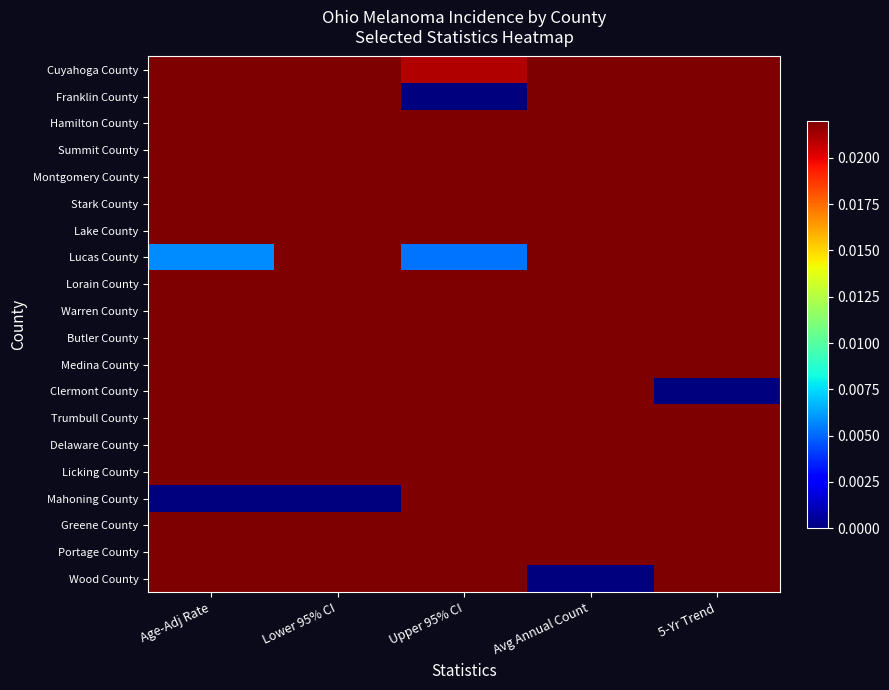

Rank the series by their maximum value, from highest to lowest.

Cuyahoga County, Warren County, Mahoning County, Lake County, Wood County, Licking County, Franklin County, Medina County, Hamilton County, Summit County, Portage County, Montgomery County, Trumbull County, Delaware County, Butler County, Greene County, Stark County, Lorain County, Clermont County, Lucas County